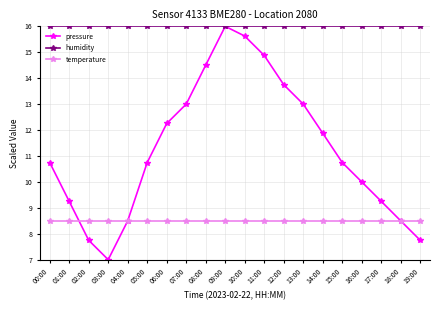

Rank the series by their average value, from highest to lowest.

humidity, pressure, temperature